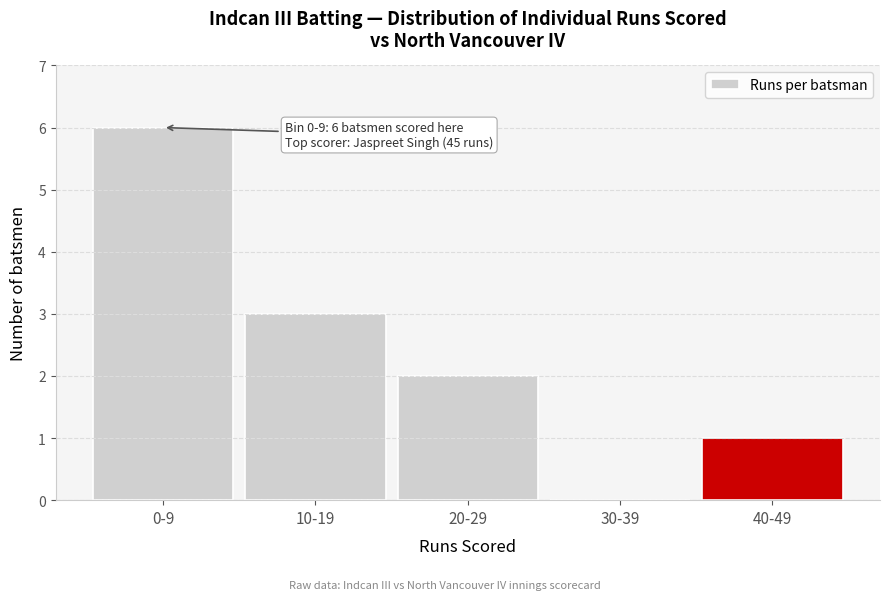

Reading left to right, transcribe all the data shown in this chart.

0-9=6	10-19=3	20-29=2	30-39=0	40-49=1